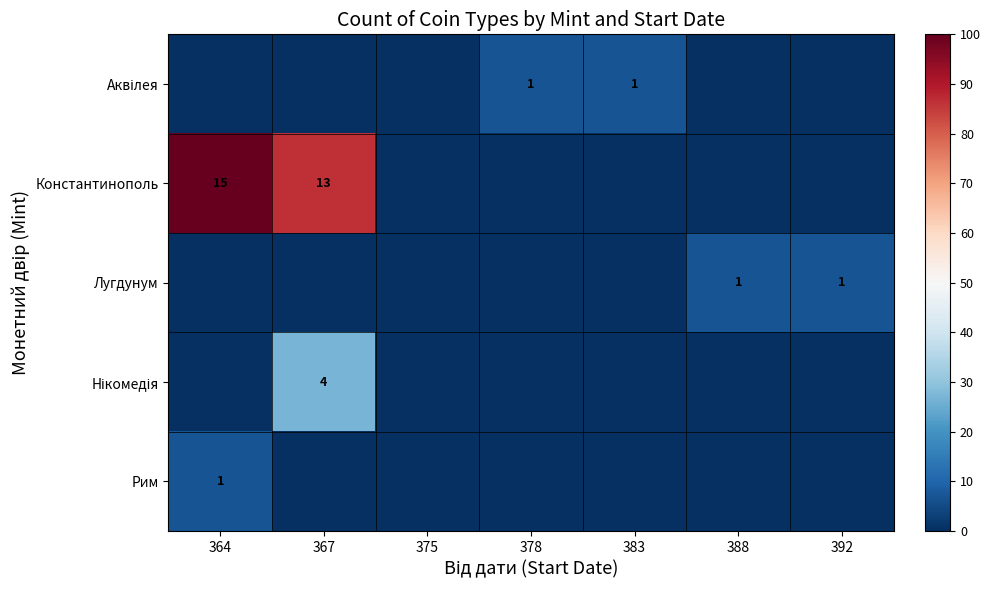

The Константинополь series shows 13 at 367. True or false?

True